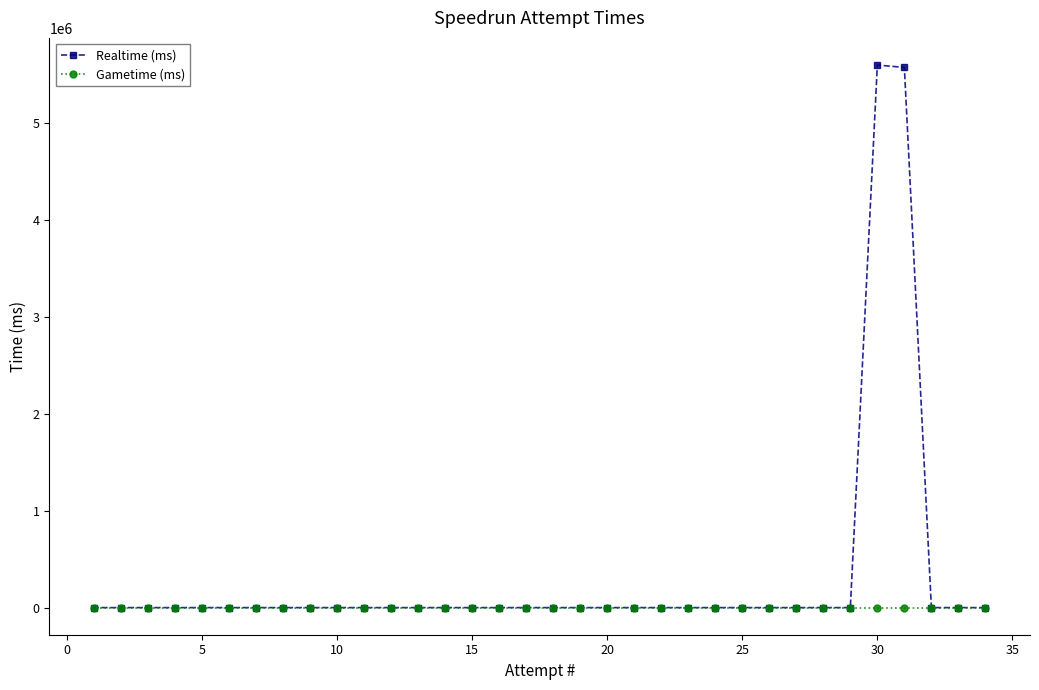

Which series has the largest range (max minus min)?

Realtime (ms)